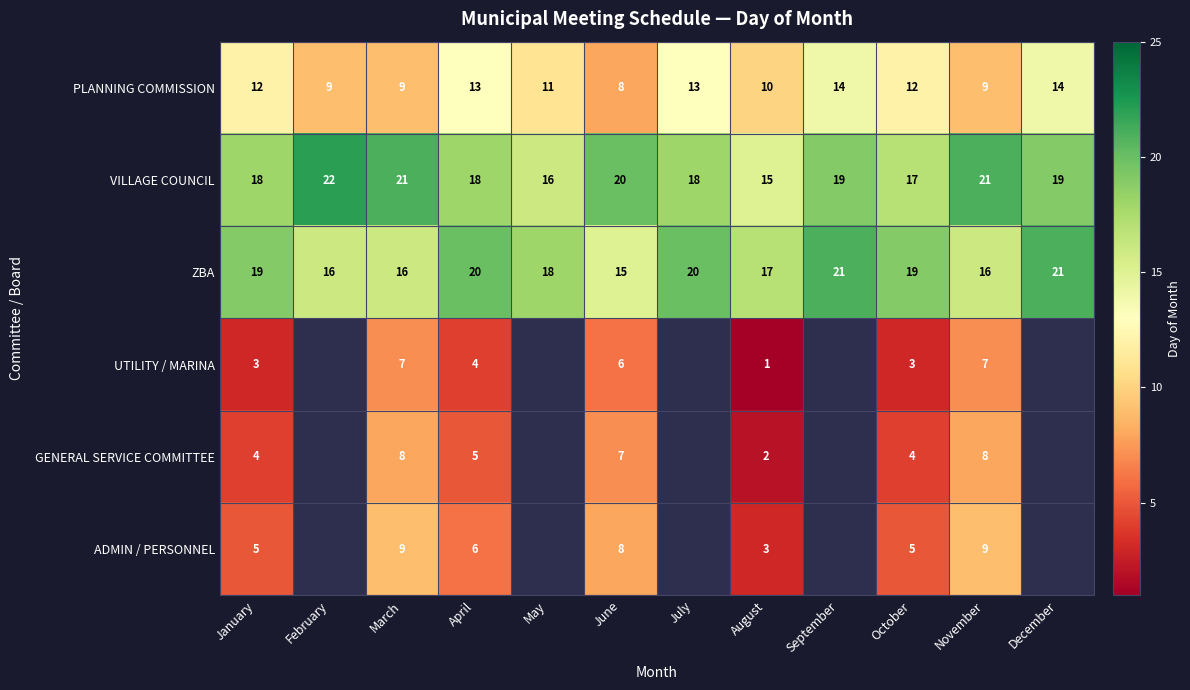

The VILLAGE COUNCIL series shows 17 at October. True or false?

True